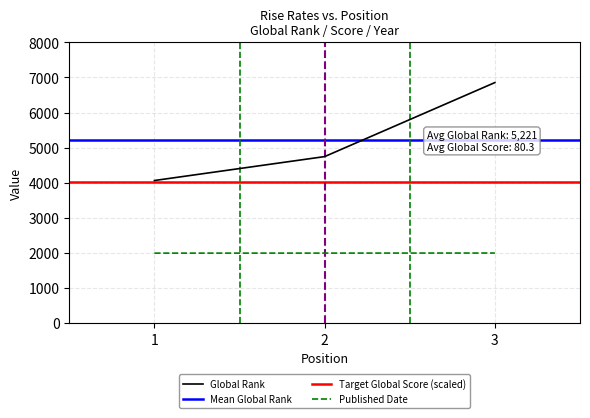

What is the value of the Global Rank point at the 2nd from the left?

4745